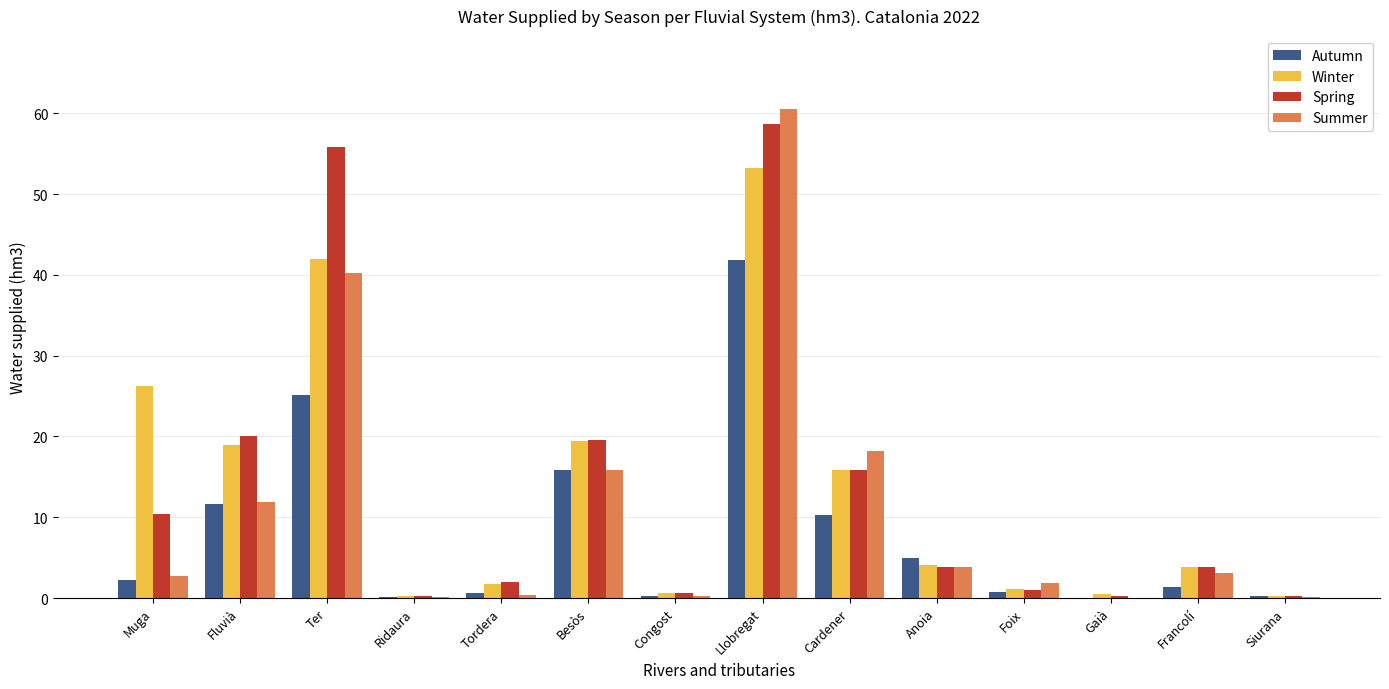

Which series has the largest range (max minus min)?

Summer